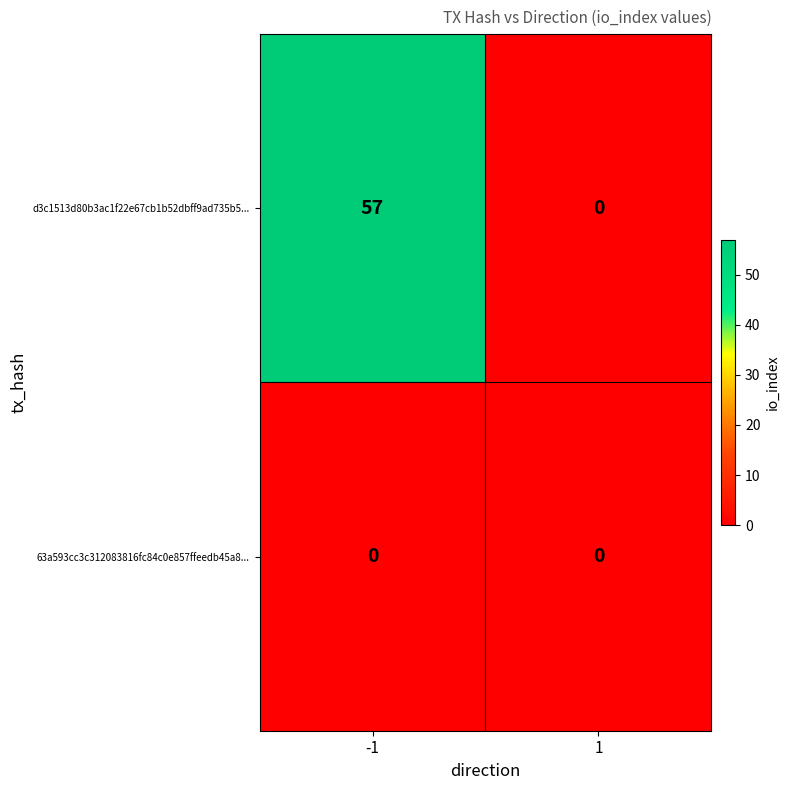

Which series has the largest total across all categories?

d3c1513d80b3ac1f22e67cb1b52dbff9ad735b5...